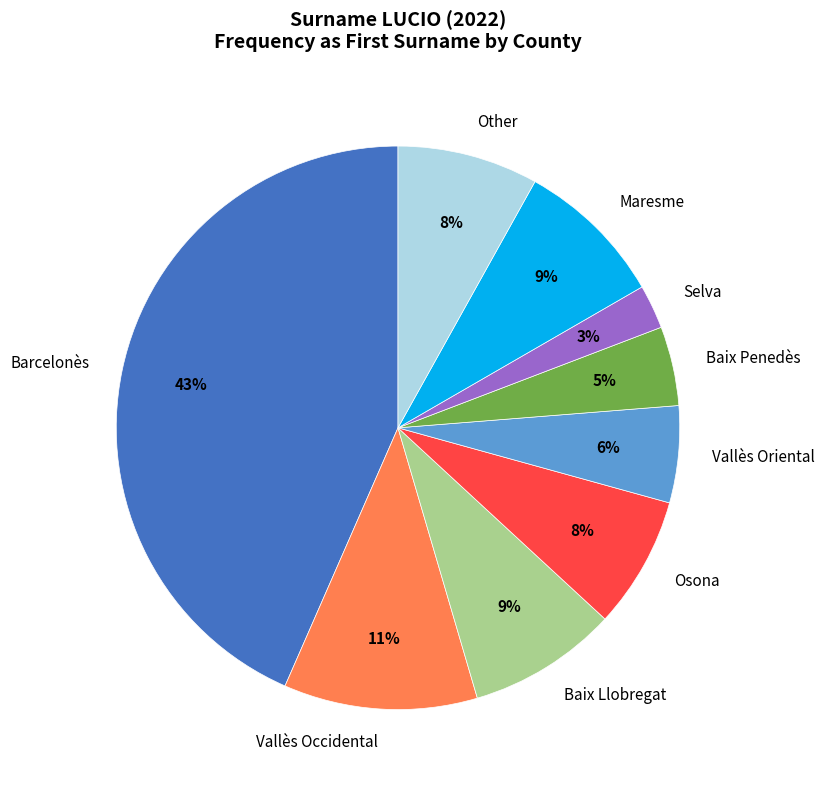

Is Barcelonès the majority of the pie?

No